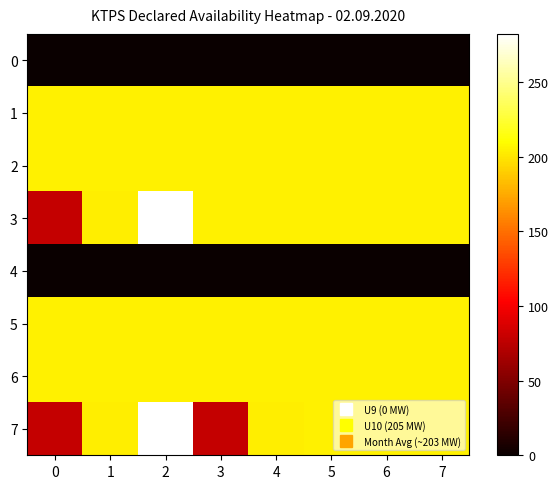

At which category does the chart reach its peak across all series?

2